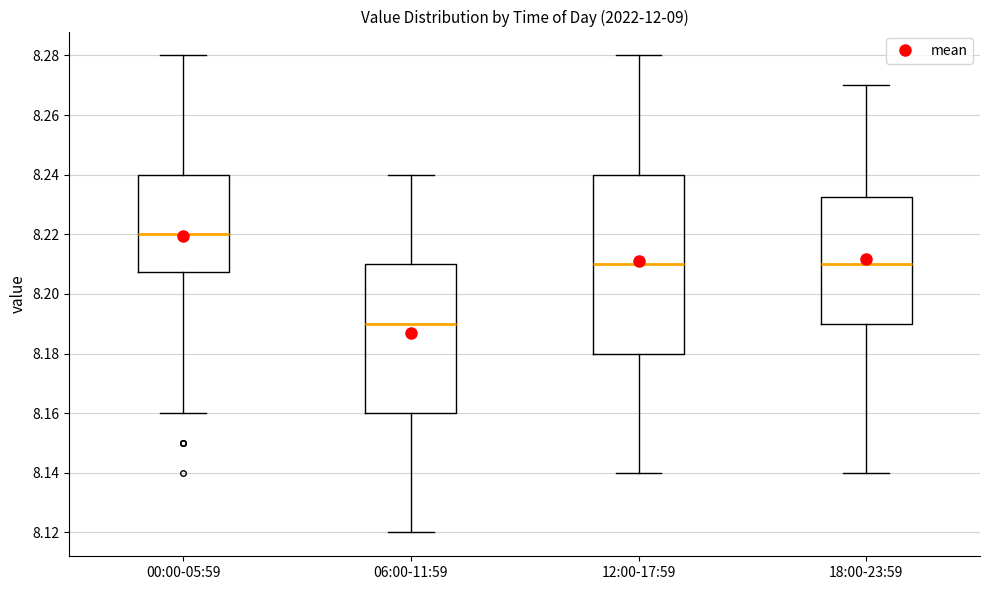

Which box is the tallest, from its lower edge to its upper edge?

12:00-17:59